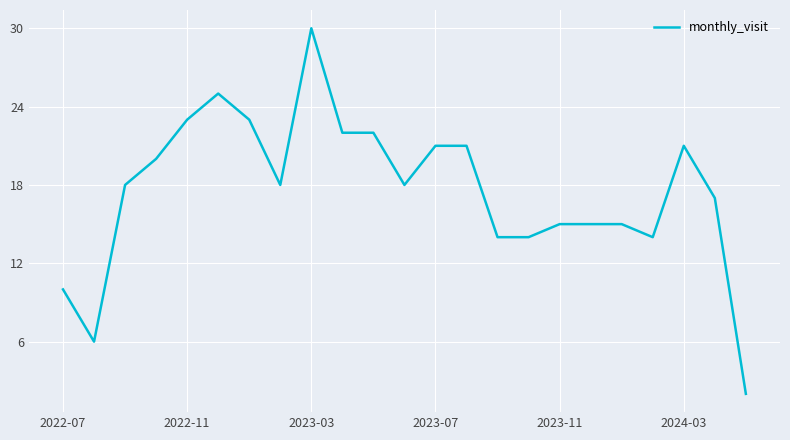

What is the maximum value shown in the chart?

30